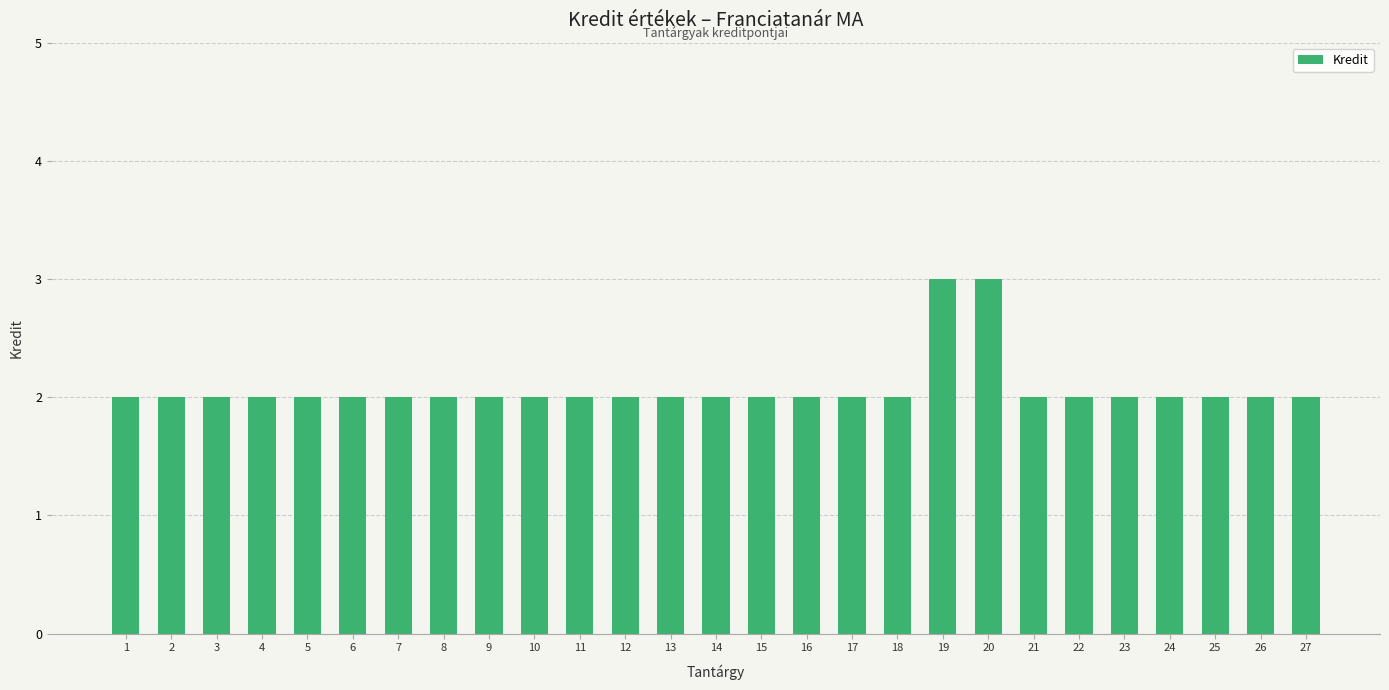

What is the greatest value displayed?

3